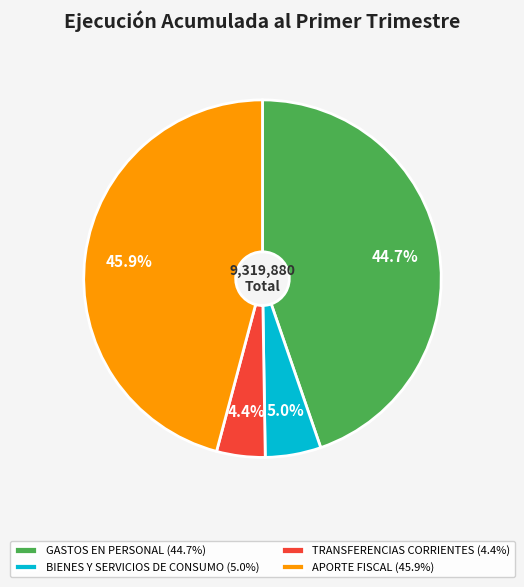

Combined, do TRANSFERENCIAS CORRIENTES and GASTOS EN PERSONAL account for over 50%?

No